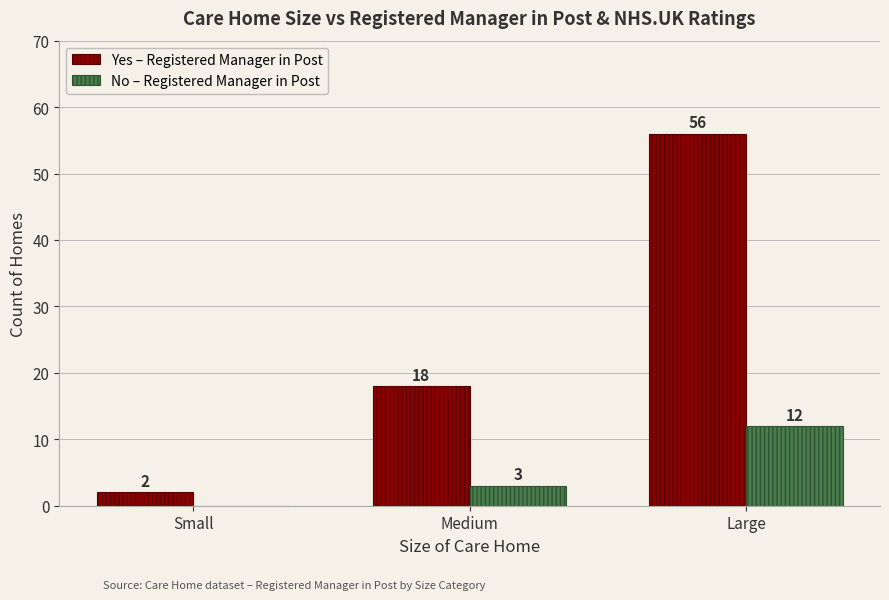

What is the approximate value of Yes – Registered Manager in Post at Large, to the nearest 10?

60